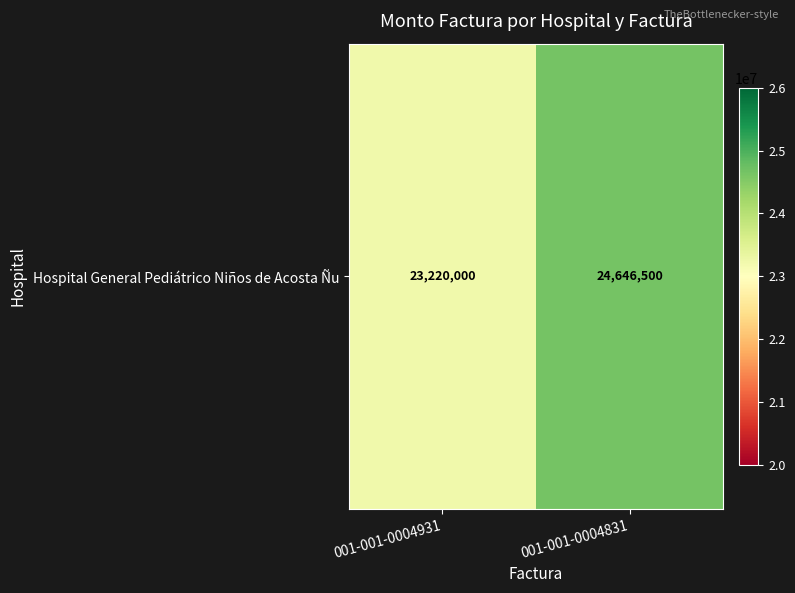

At which category does the chart reach its peak across all series?

001-001-0004831